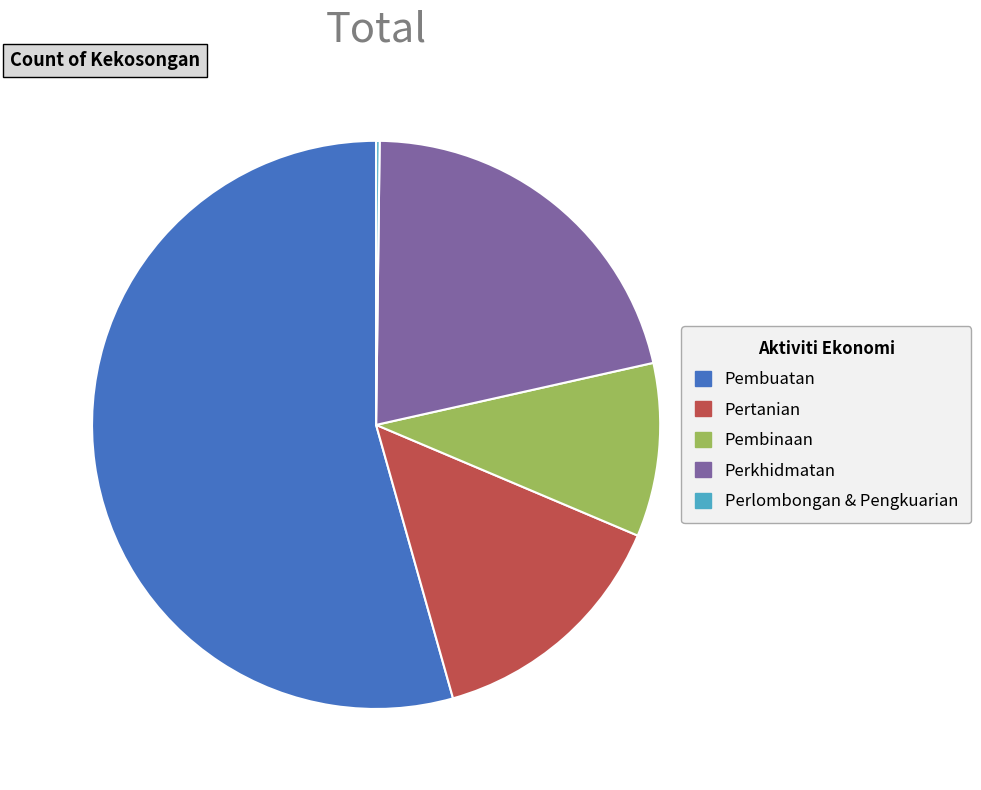

What is the largest slice in the pie chart?

Pembuatan